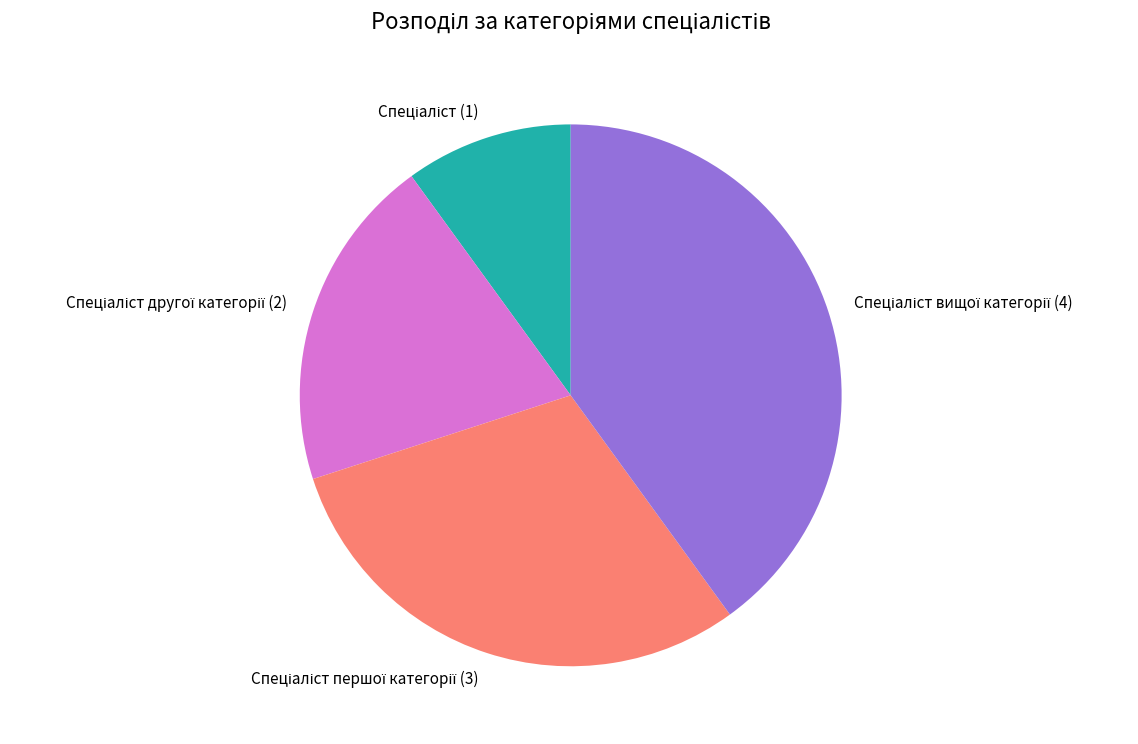

Is there a majority slice in this chart?

No